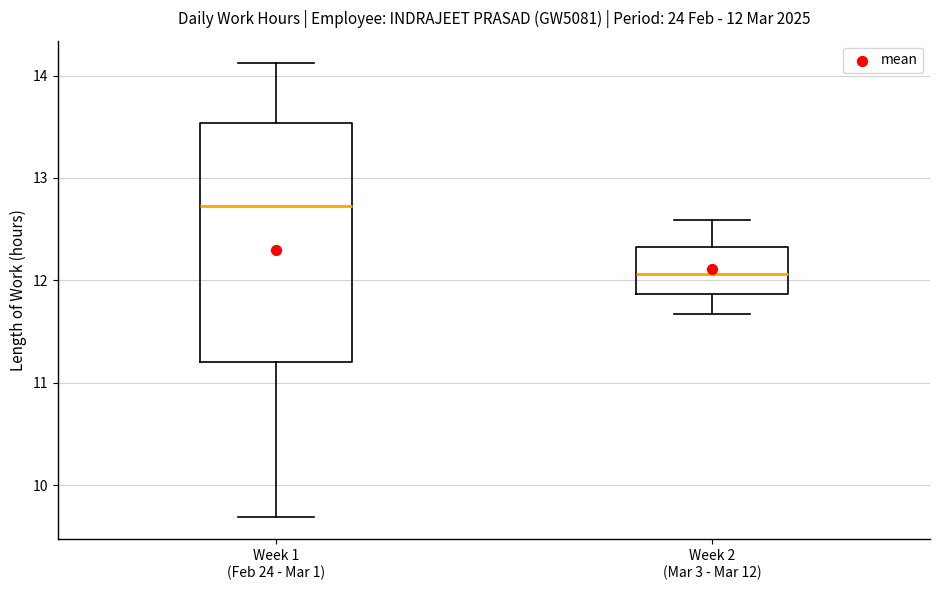

Comparing the boxes themselves (not the whiskers), which one is the tallest?

Week 1 (Feb 24 - Mar 1)